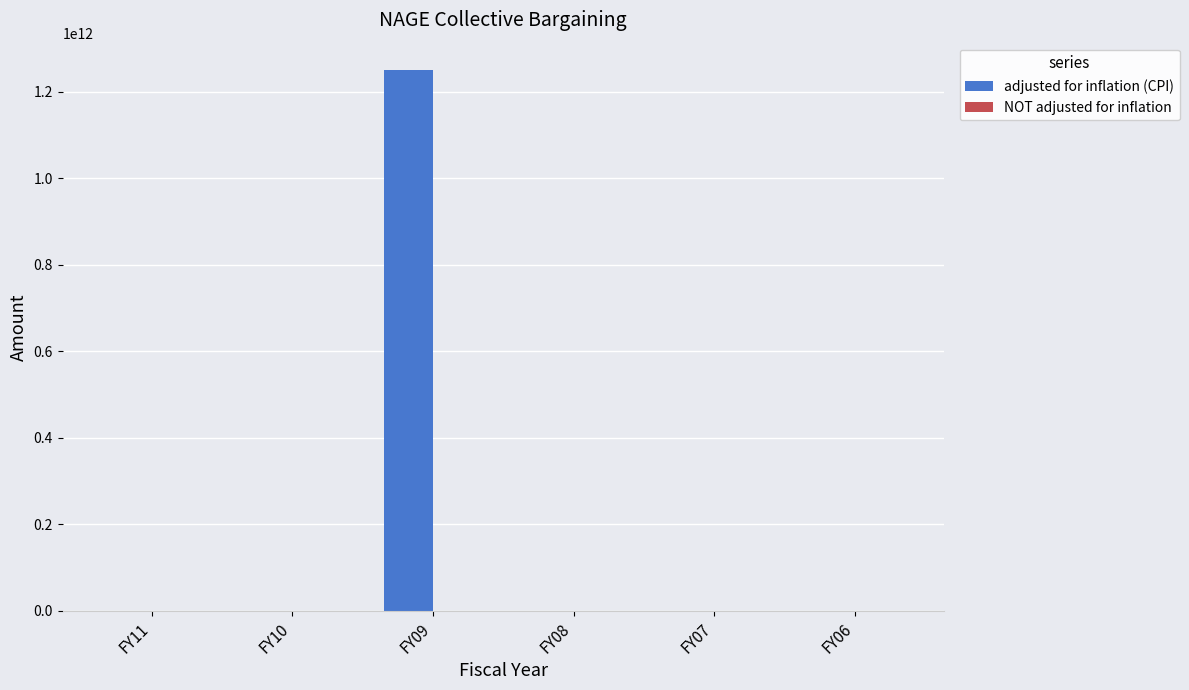

Which category has the highest value in the adjusted for inflation (CPI) series?

FY09